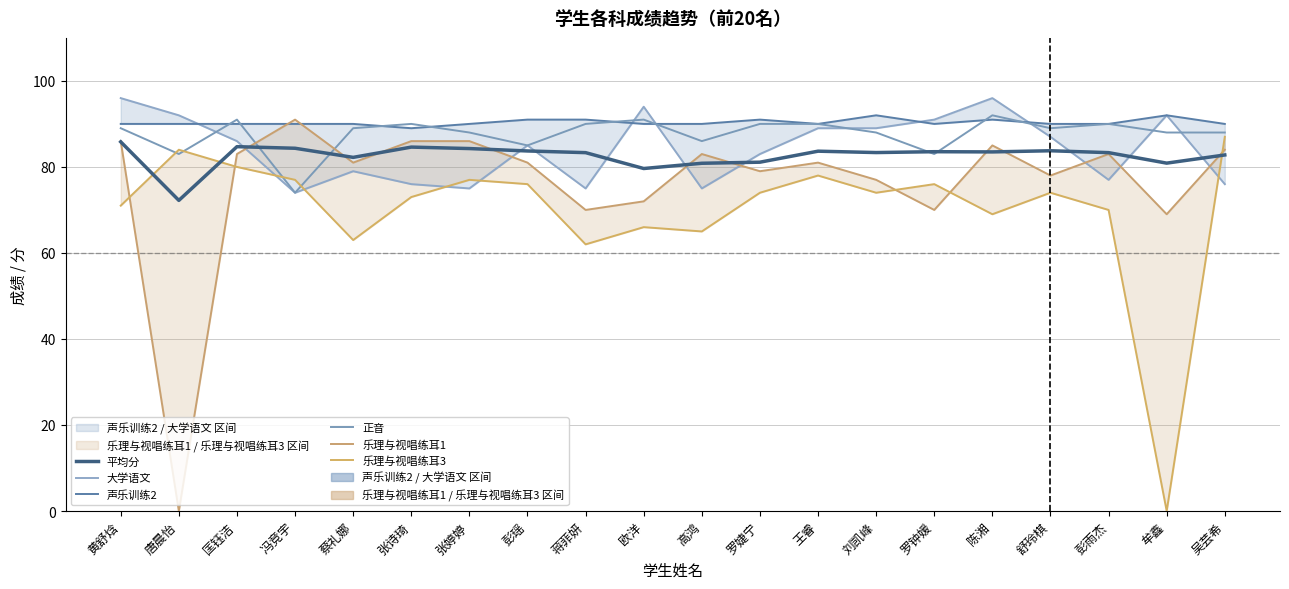

The 乐理与视唱练耳1 series shows 122.0 at 高鸿. True or false?

False